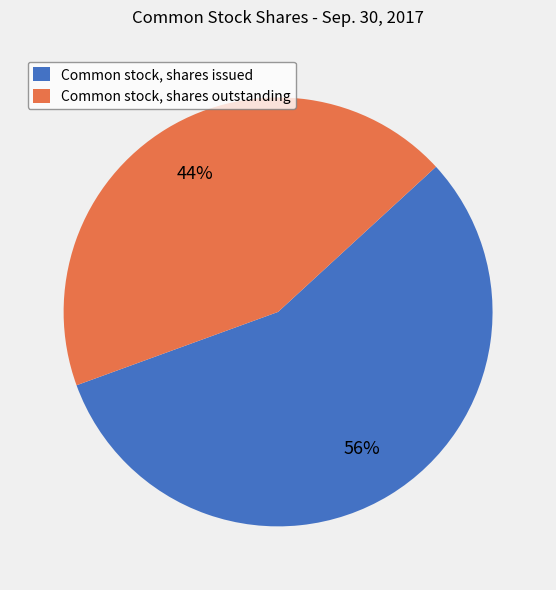

Is it true that Common stock, shares outstanding is 34% of the pie?

False